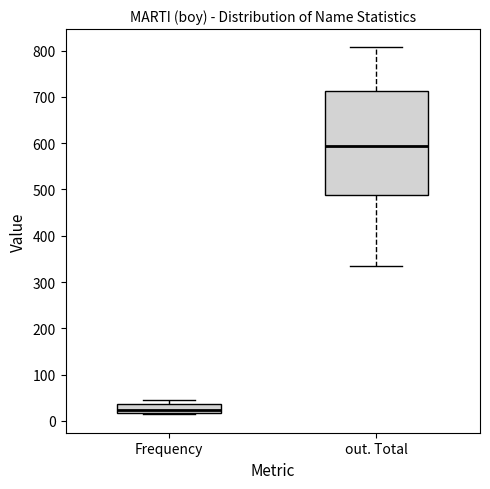

Where is the upper edge of the box for Frequency on the y-axis? The values are not printed on the chart, so give them approximately, as read against the axis.

40